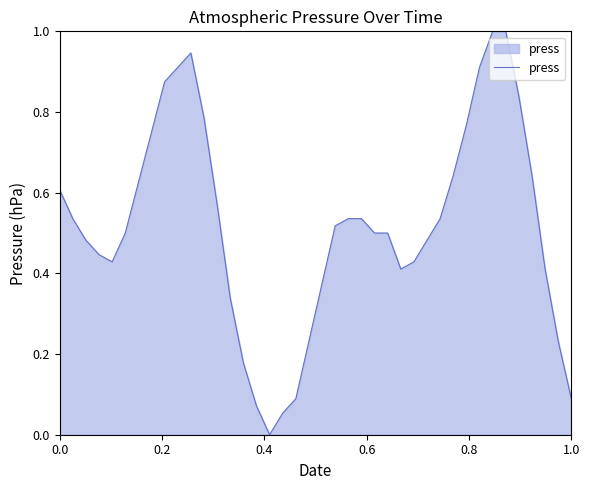

Count the number of data series in this chart.

1